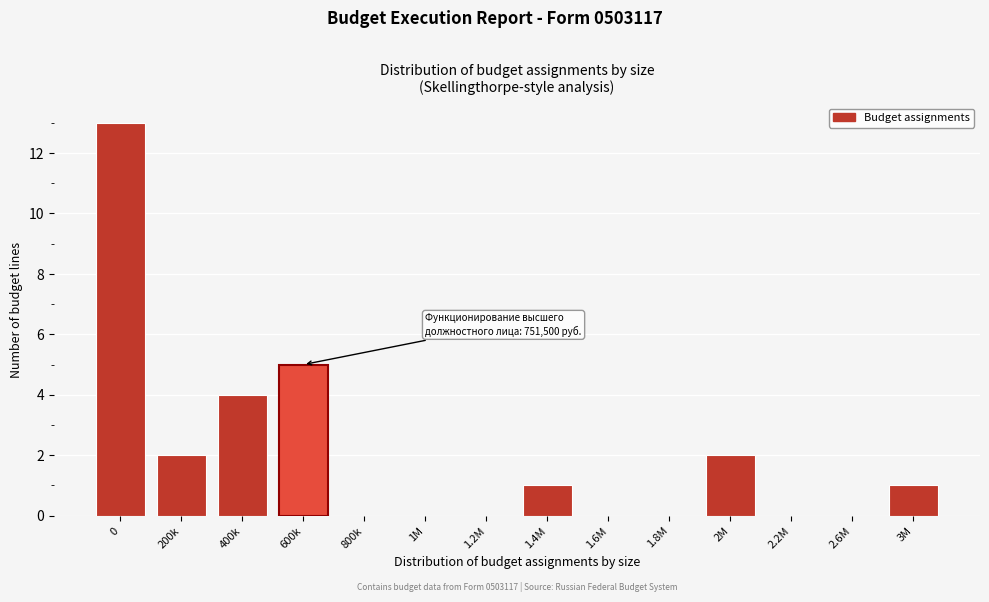

Reading left to right, extract all data points from this chart.

0=13	200k=2	400k=4	600k=5	800k=0	1M=0	1.2M=0	1.4M=1	1.6M=0	1.8M=0	2M=2	2.2M=0	2.6M=0	3M=1